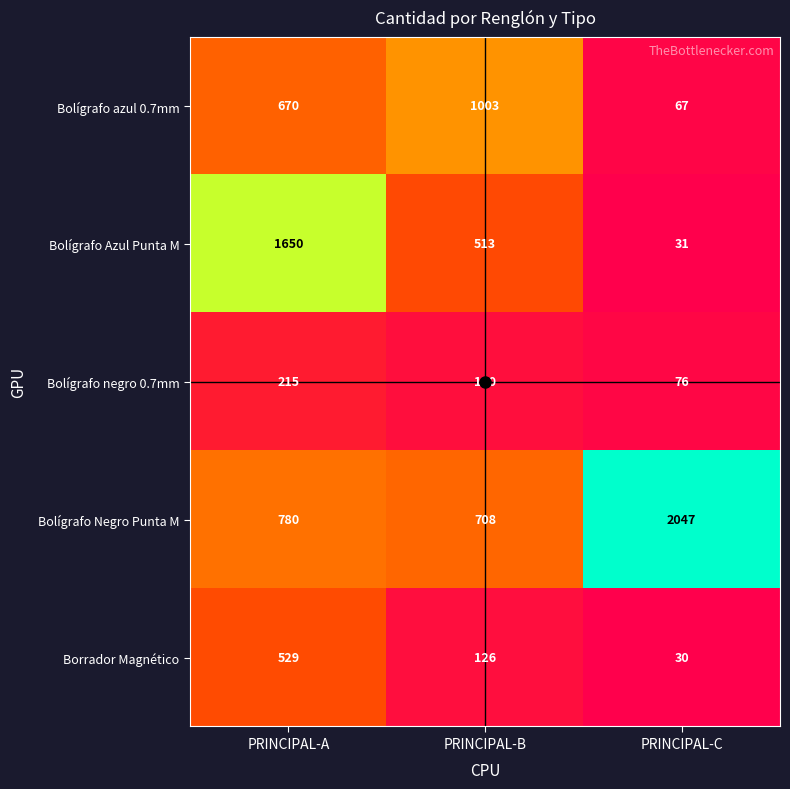

At which label does Bolígrafo azul 0.7mm reach its peak?

PRINCIPAL-B